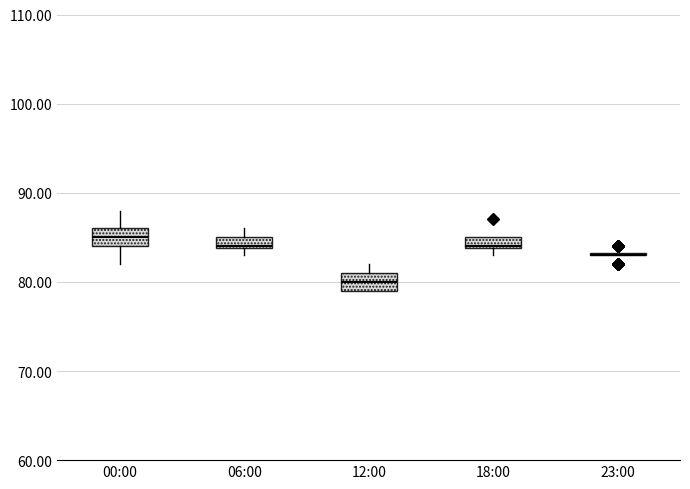

Where is the upper edge of the box for 18:00 on the y-axis? The values are not printed on the chart, so give them approximately, as read against the axis.

85